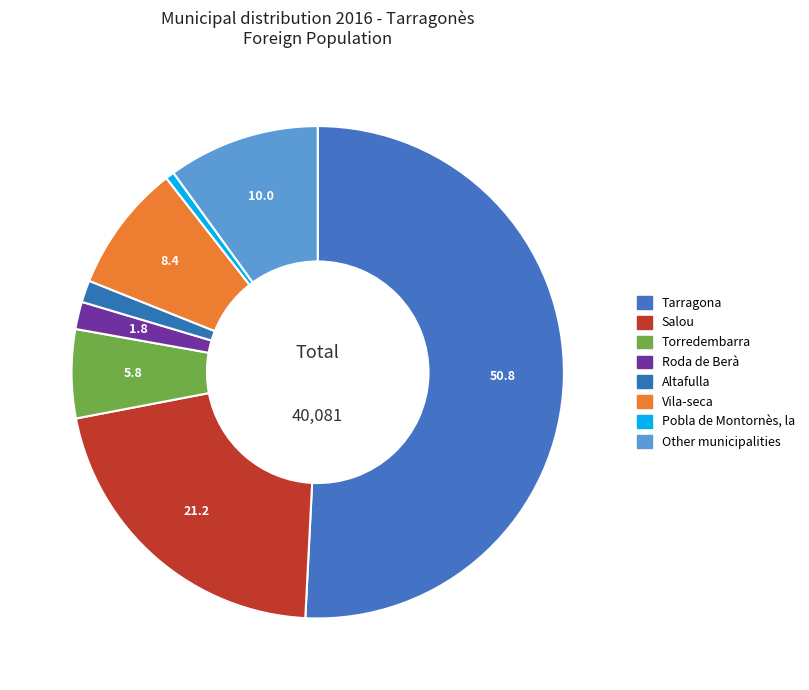

Is the sum of Tarragona and Other municipalities greater than half?

Yes